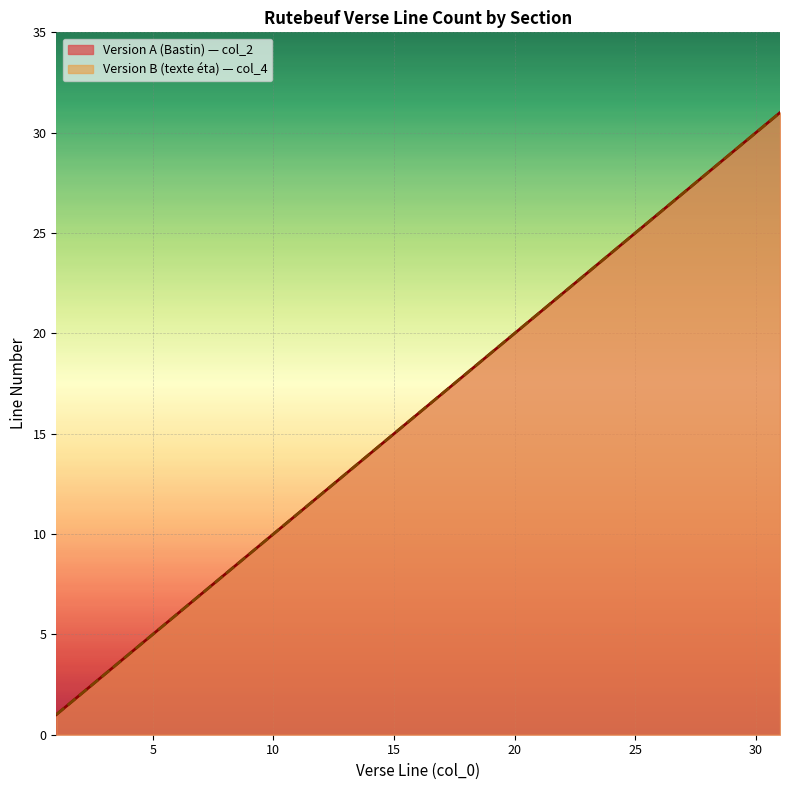

How many values in the Version B series exceed 11?

9